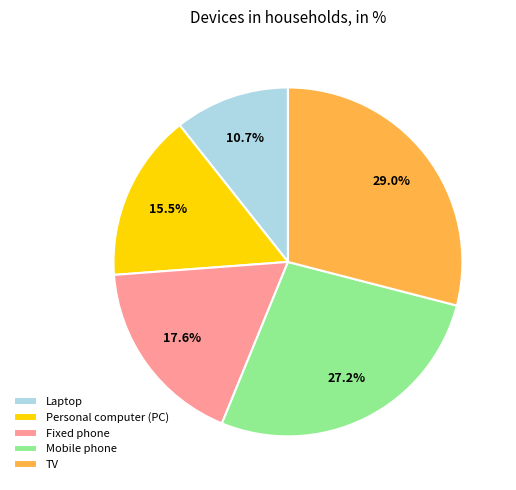

Which category has the smallest portion of the pie?

Laptop